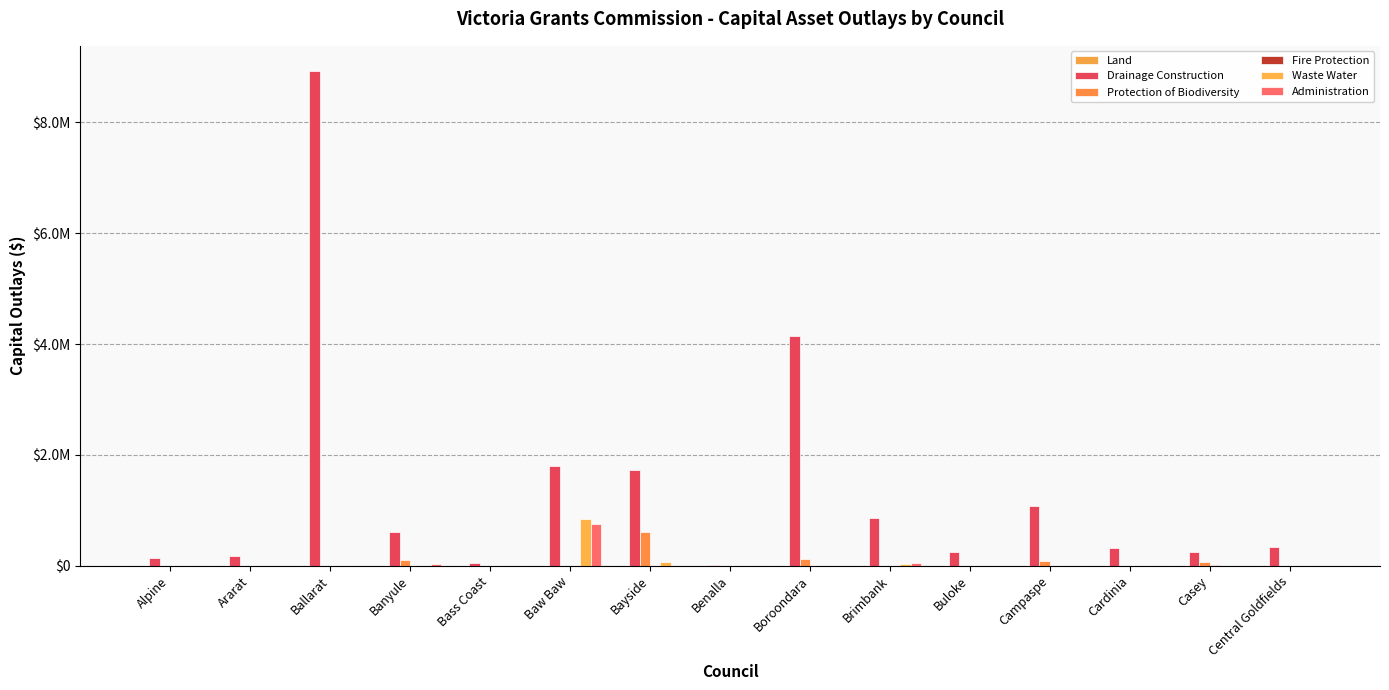

List the labels in order of Drainage Construction value, smallest first.

Benalla, Bass Coast, Alpine, Ararat, Buloke, Casey, Cardinia, Central Goldfields, Banyule, Brimbank, Campaspe, Bayside, Baw Baw, Boroondara, Ballarat